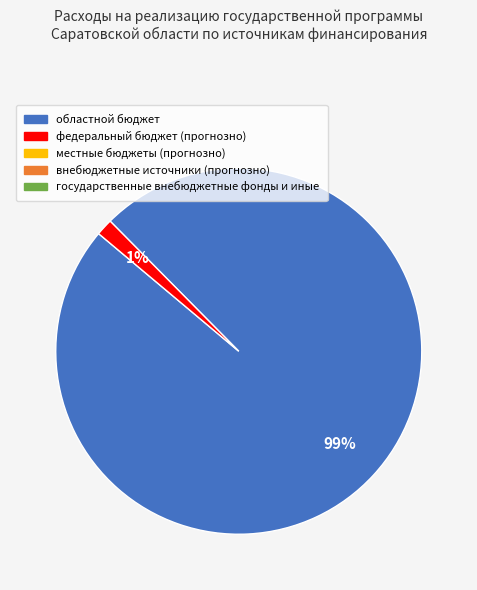

To the nearest percent, what is the average slice percentage?

50%